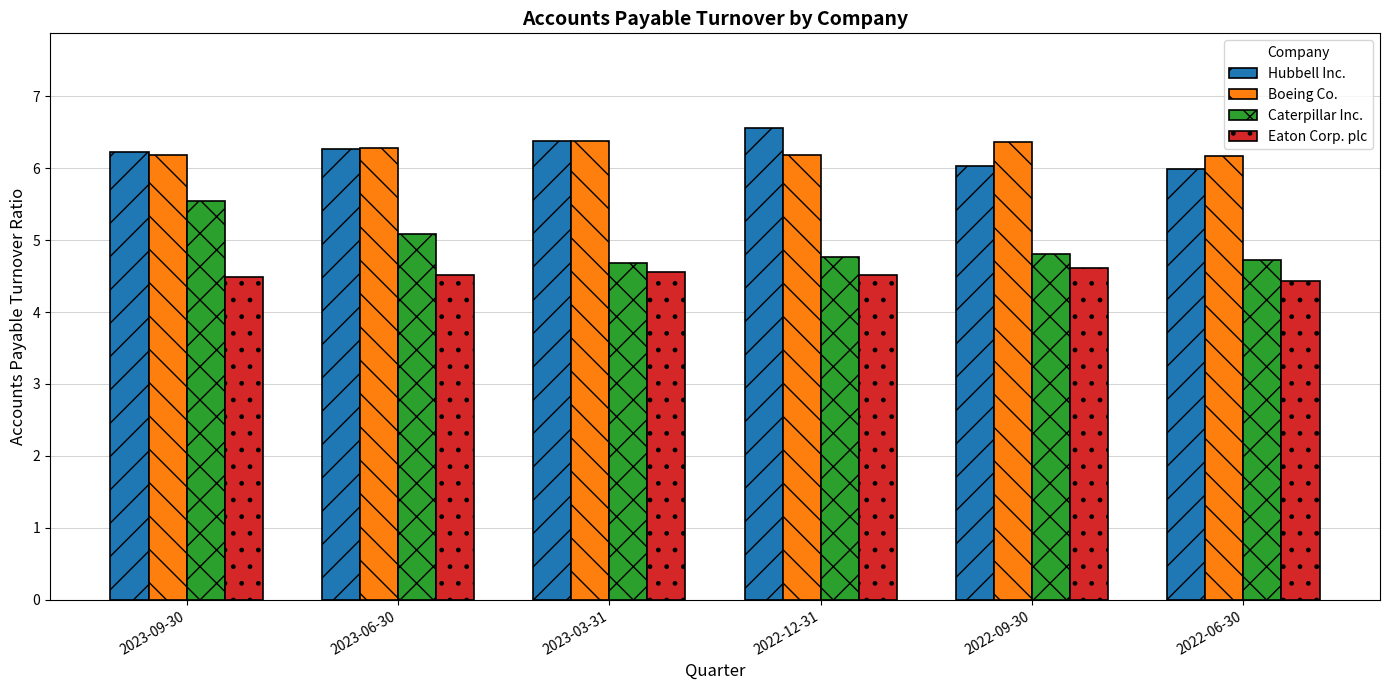

Rank the series at 2022-06-30 from highest to lowest value.

Boeing Co., Hubbell Inc., Caterpillar Inc., Eaton Corp. plc